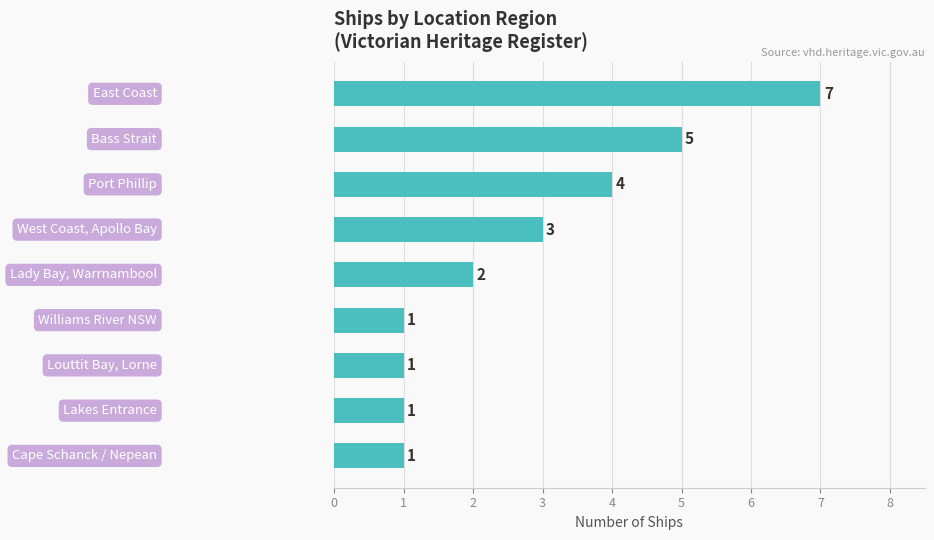

How many values are between 1 and 4?

7